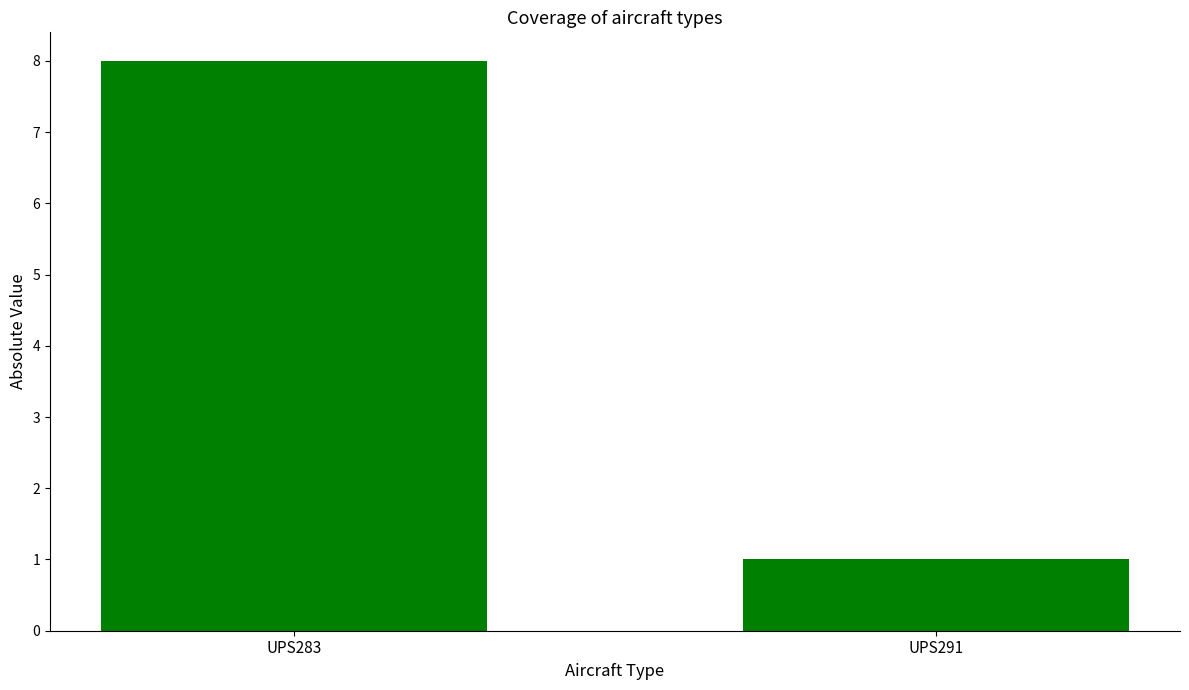

List the labels in order of value, smallest first.

UPS291, UPS283